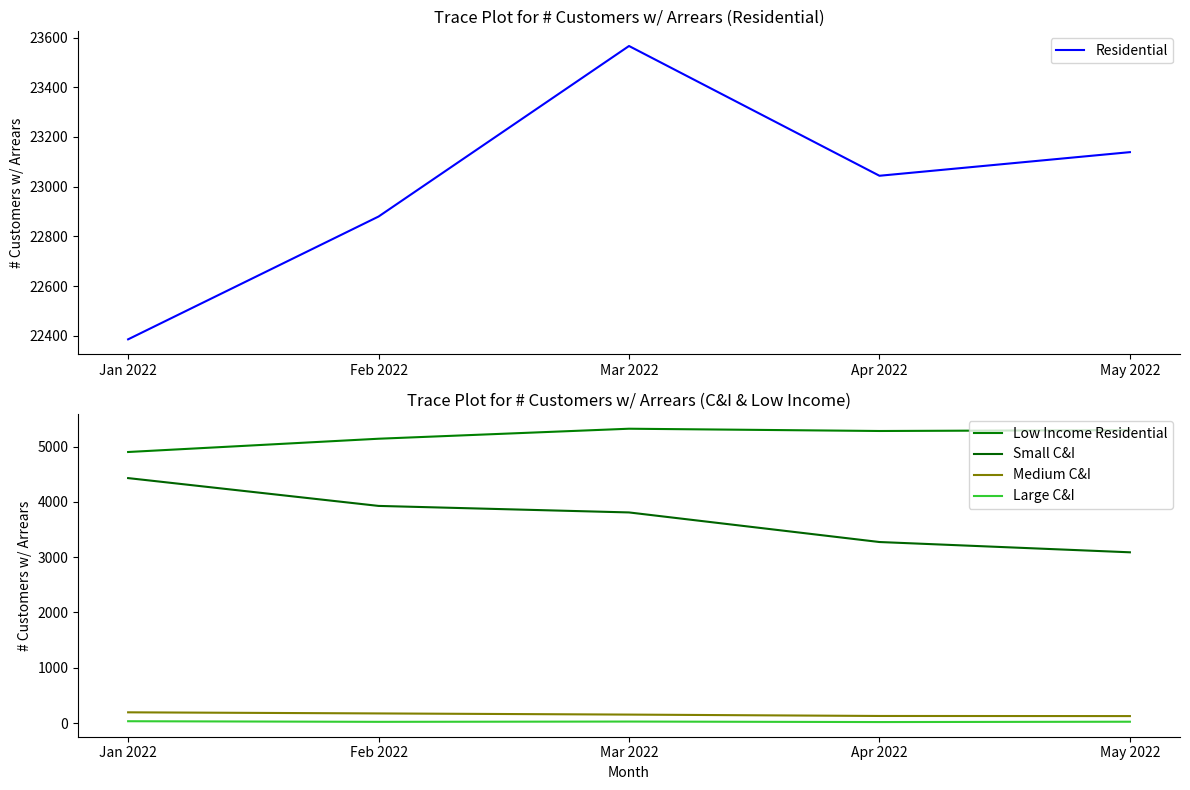

How many values in the Small C&I series exceed 3809?

2